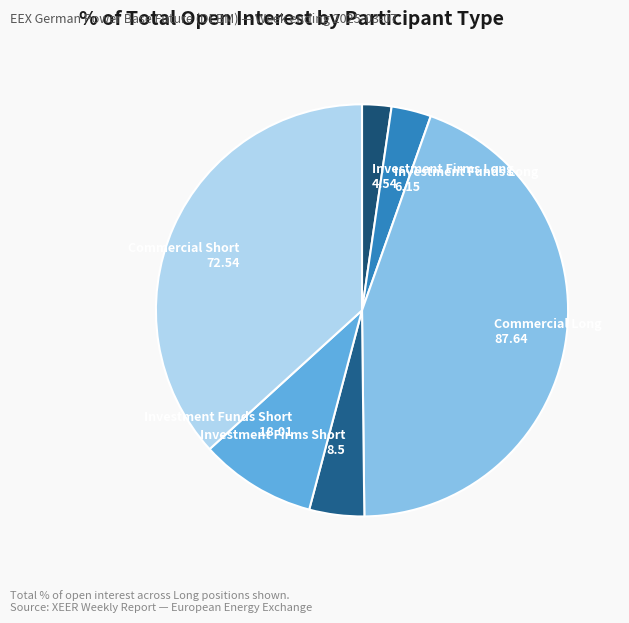

Is the sum of Commercial Short and Investment Firms Long greater than half?

No